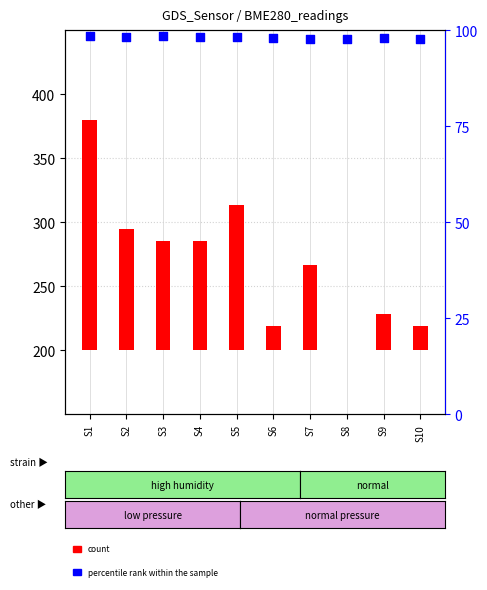

At which category is the sum across all series the highest?

S1